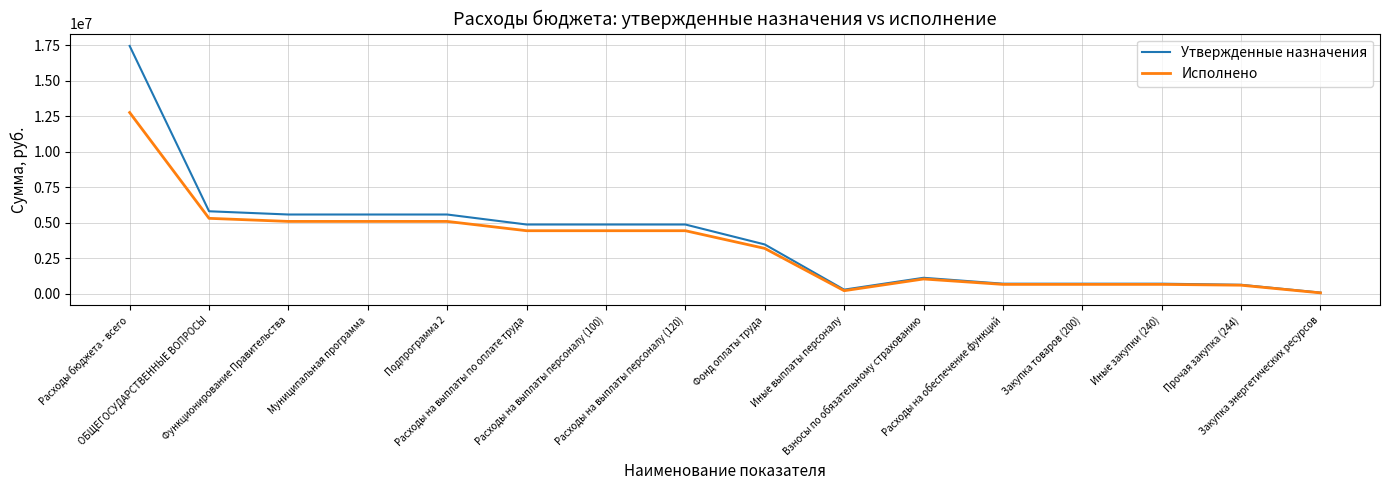

What is the highest value of the Утвержденные назначения series?

17458500.0